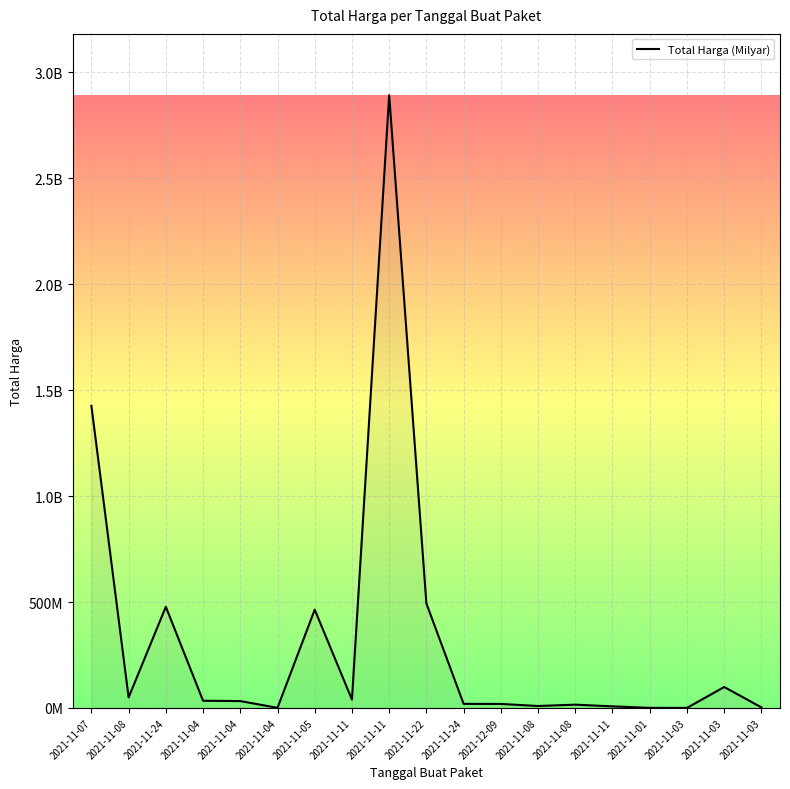

Rank the categories by value from lowest to highest.

2021-11-03, 2021-11-01, 2021-11-04, 2021-11-03, 2021-11-11, 2021-11-08, 2021-11-08, 2021-12-09, 2021-11-24, 2021-11-04, 2021-11-04, 2021-11-11, 2021-11-08, 2021-11-03, 2021-11-05, 2021-11-24, 2021-11-22, 2021-11-07, 2021-11-11